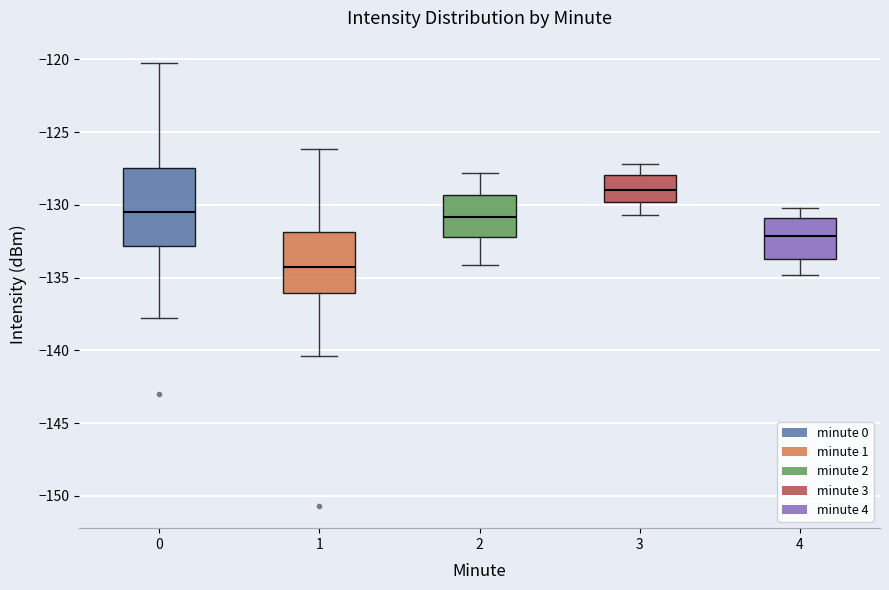

Which box is the tallest, from its lower edge to its upper edge?

0